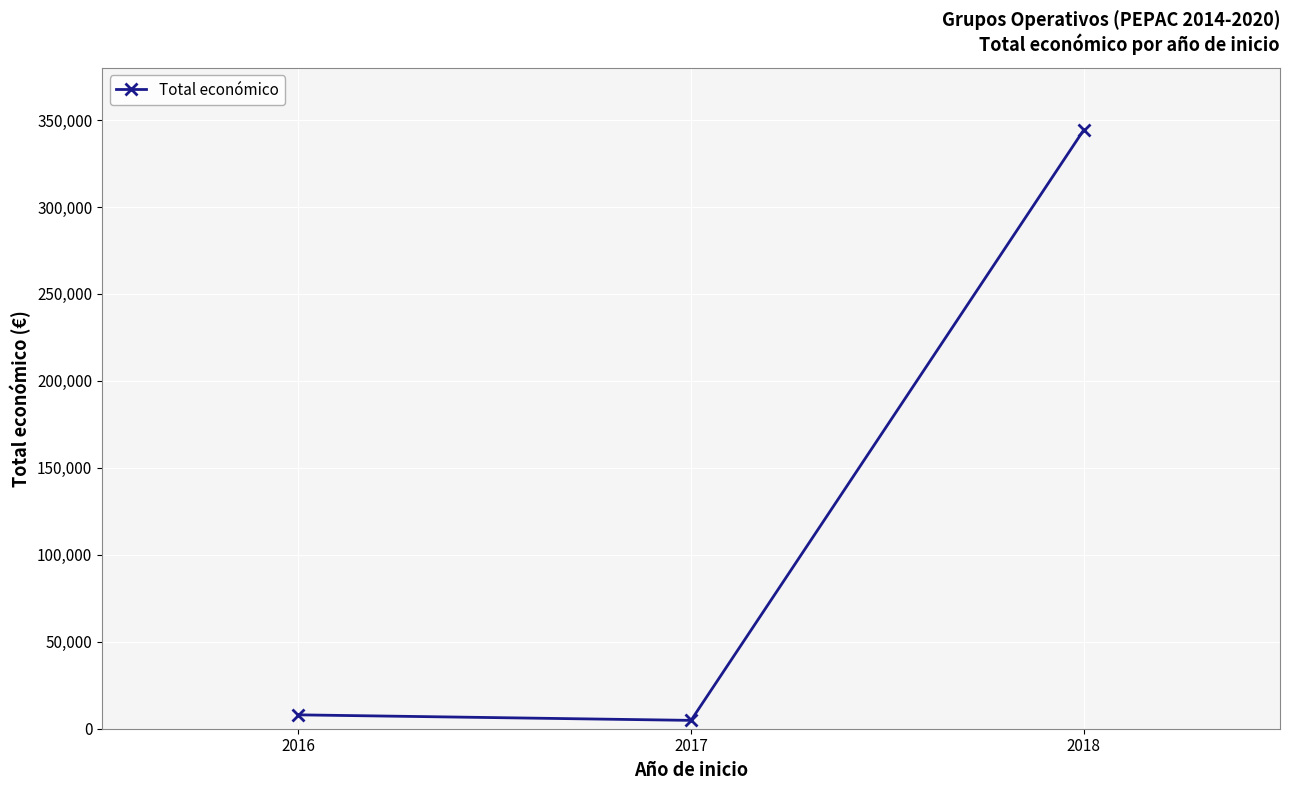

Does the chart display data point markers on the line(s)?

Yes